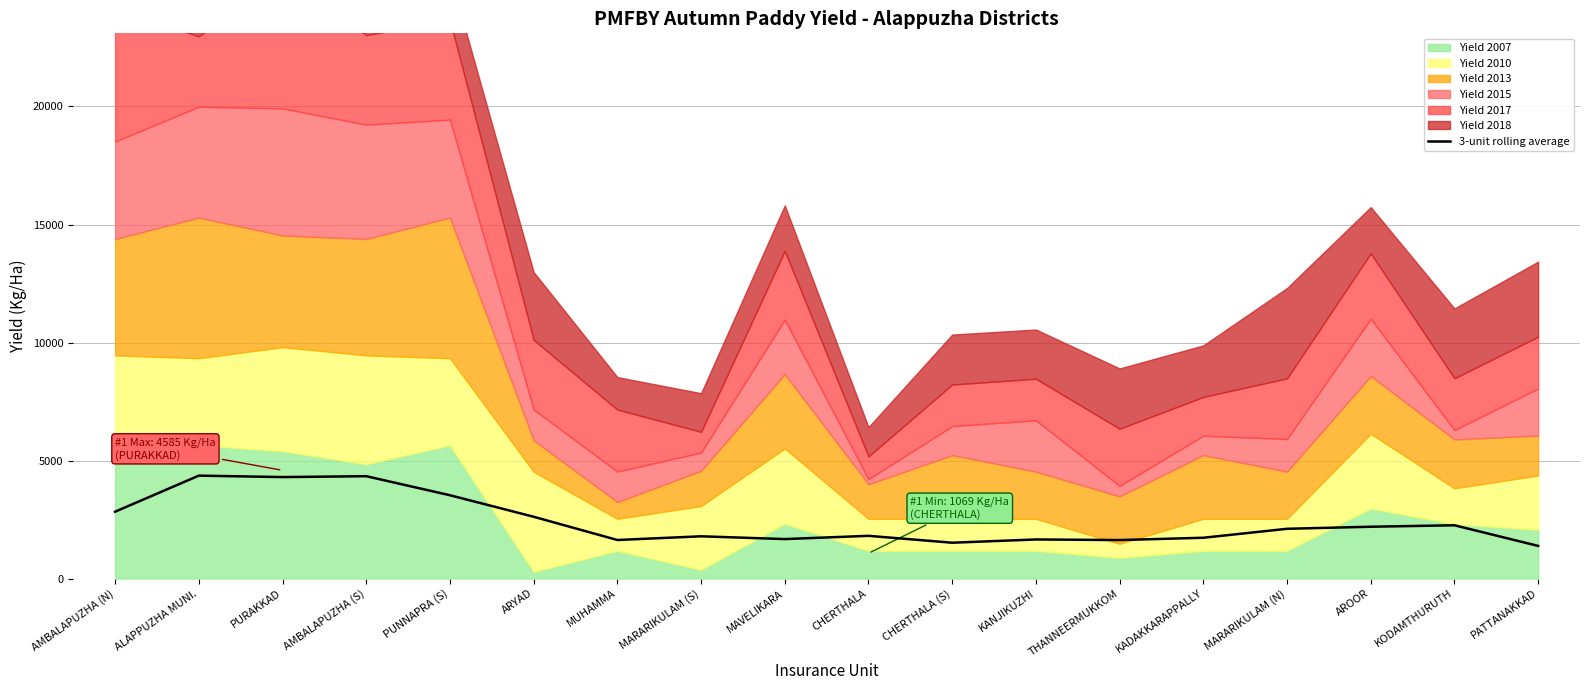

How many categories are shown in the chart?

18